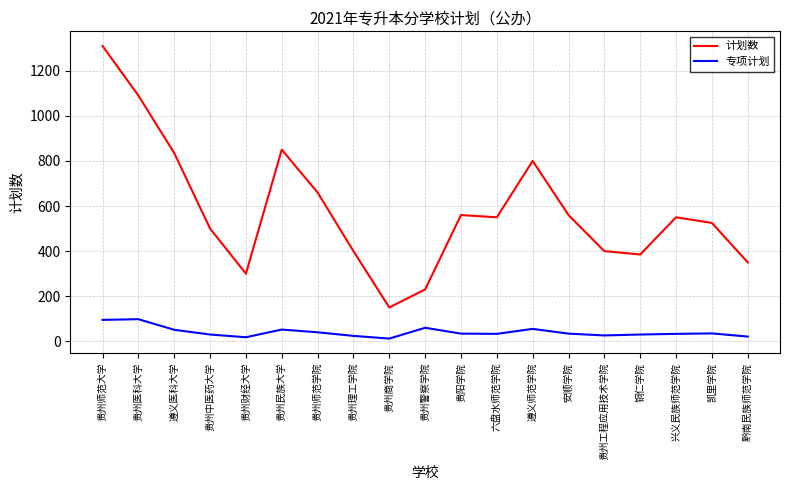

Rank the series by their maximum value, from highest to lowest.

计划数, 专项计划